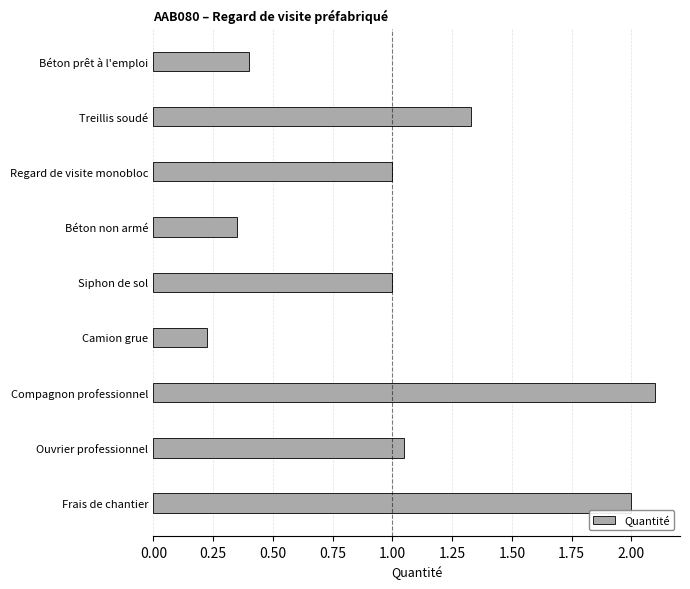

How many bars are there in total?

9